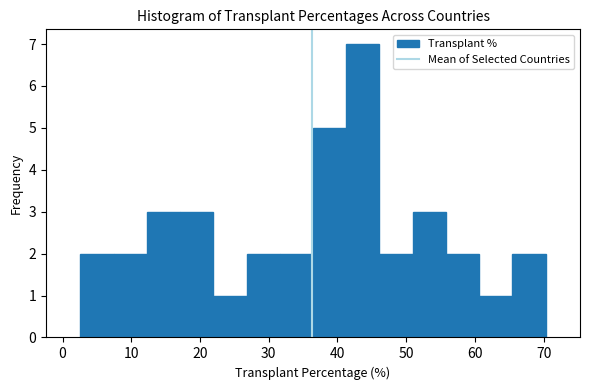

How tall is the bar that spans 41 to 46 on the x-axis? Neither the bar edges nor the heights are printed on the chart, so give them approximately, as read against the axes.

7